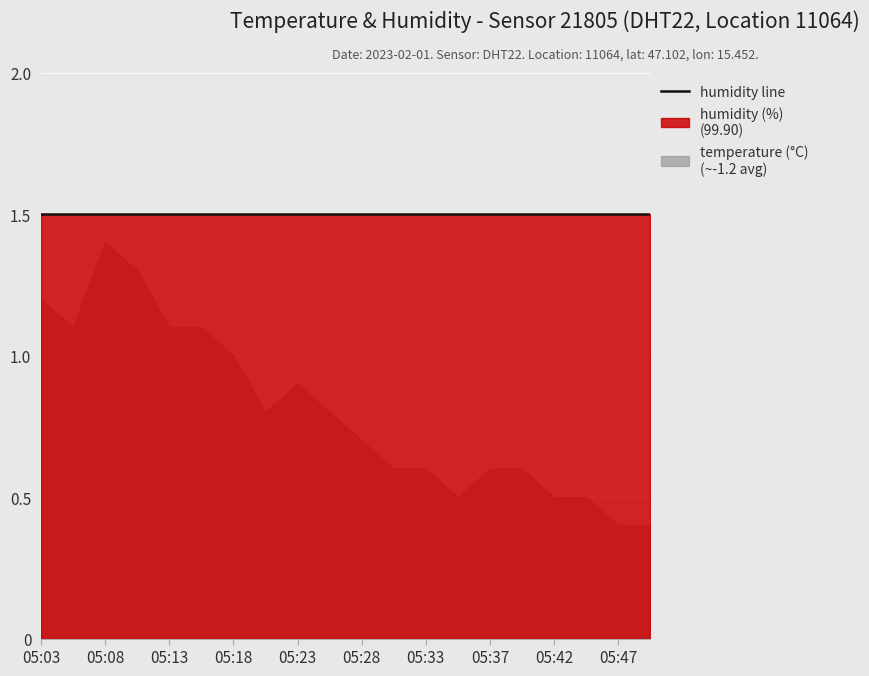

Which series has the largest total across all categories?

humidity